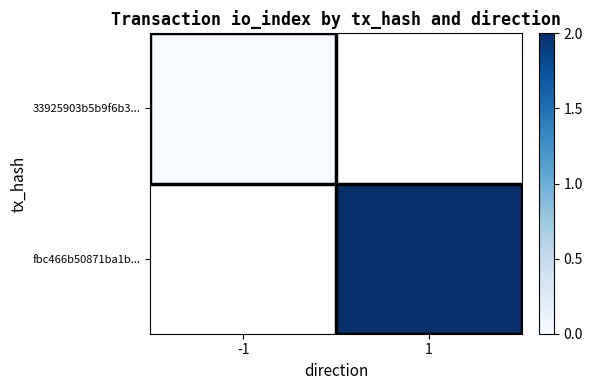

List the labels in order of 33925903b5b9f6b3... value, smallest first.

-1, 1